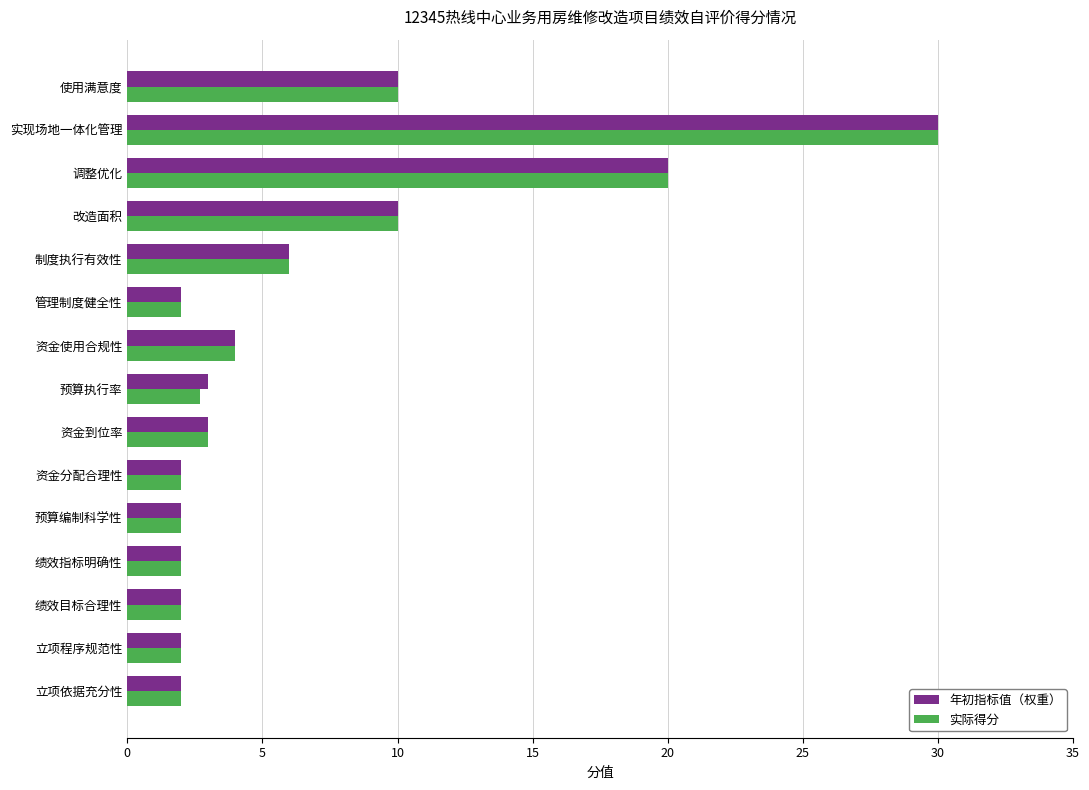

What is the total value across all series at 资金到位率?

6.0